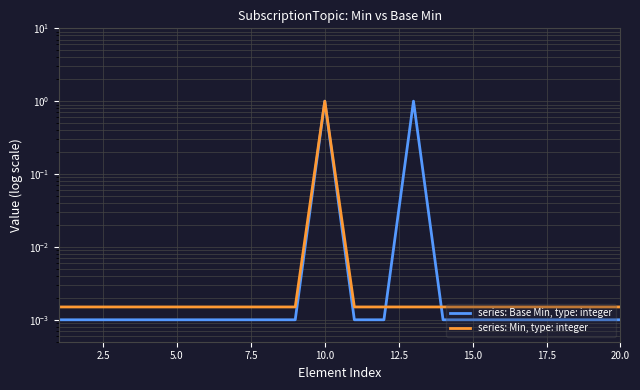

What is the average value of the series: Base Min, type: integer series?

0.1